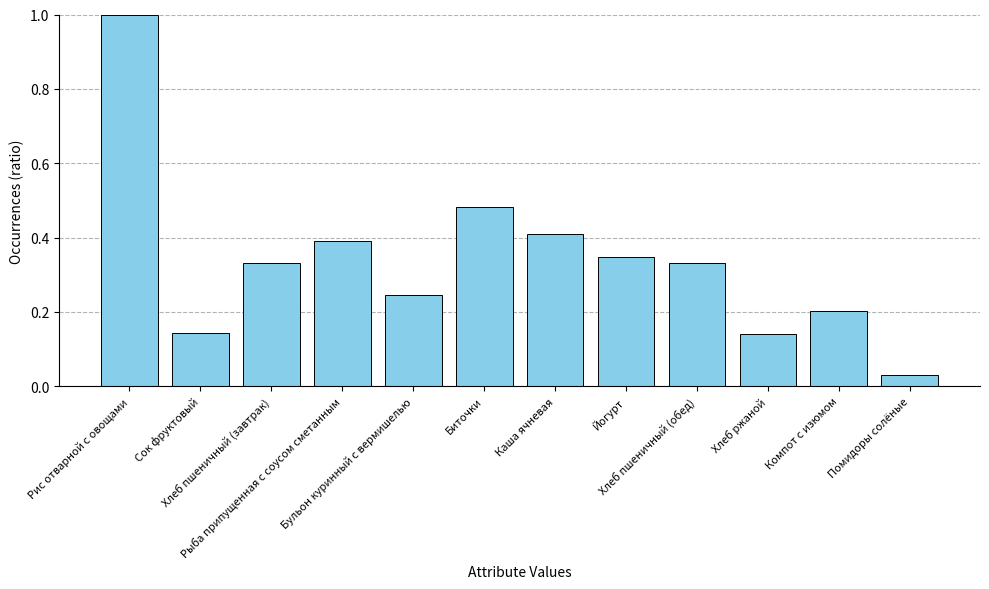

What is the sum of all values?

4.1